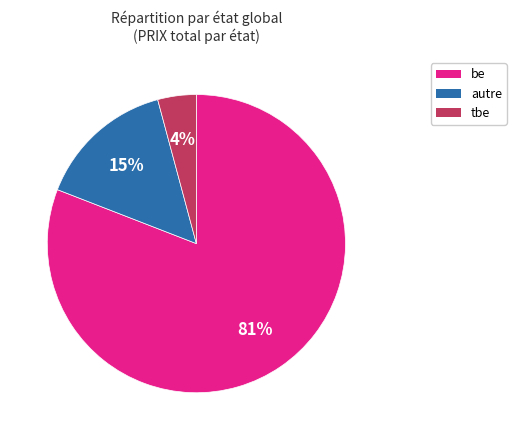

To the nearest percent, what is the average slice percentage?

33%